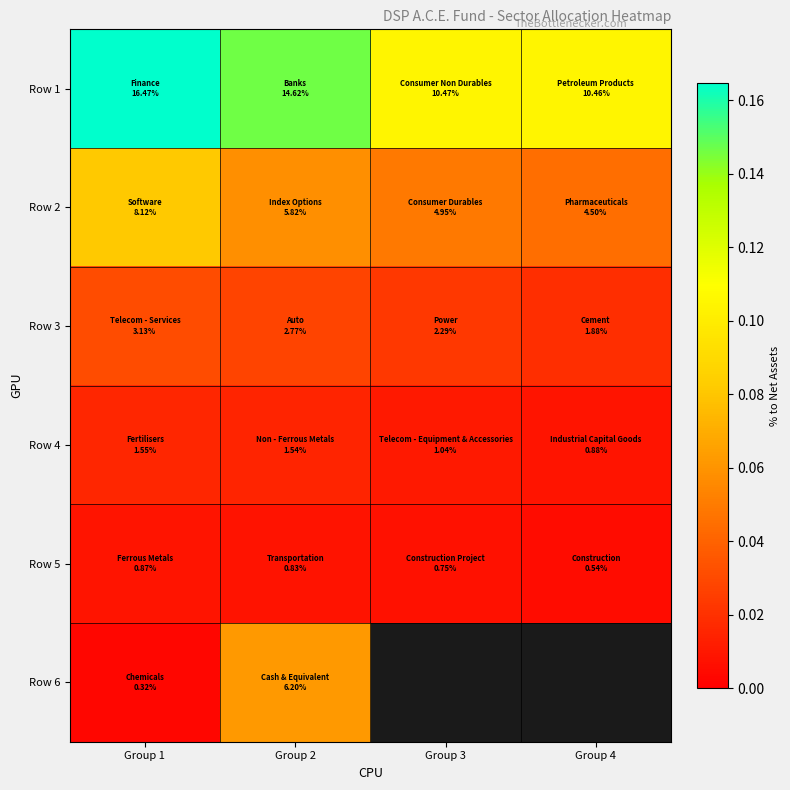

Between Group 3 and Group 2, which is larger?

Group 2